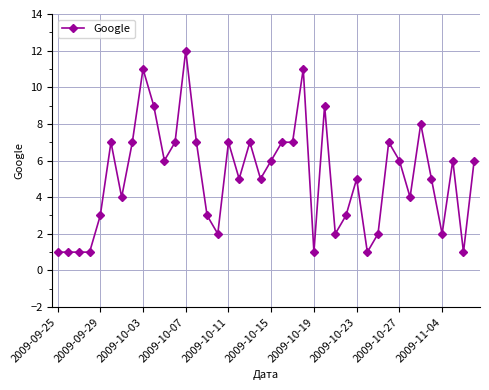

What is the greatest value displayed?

12